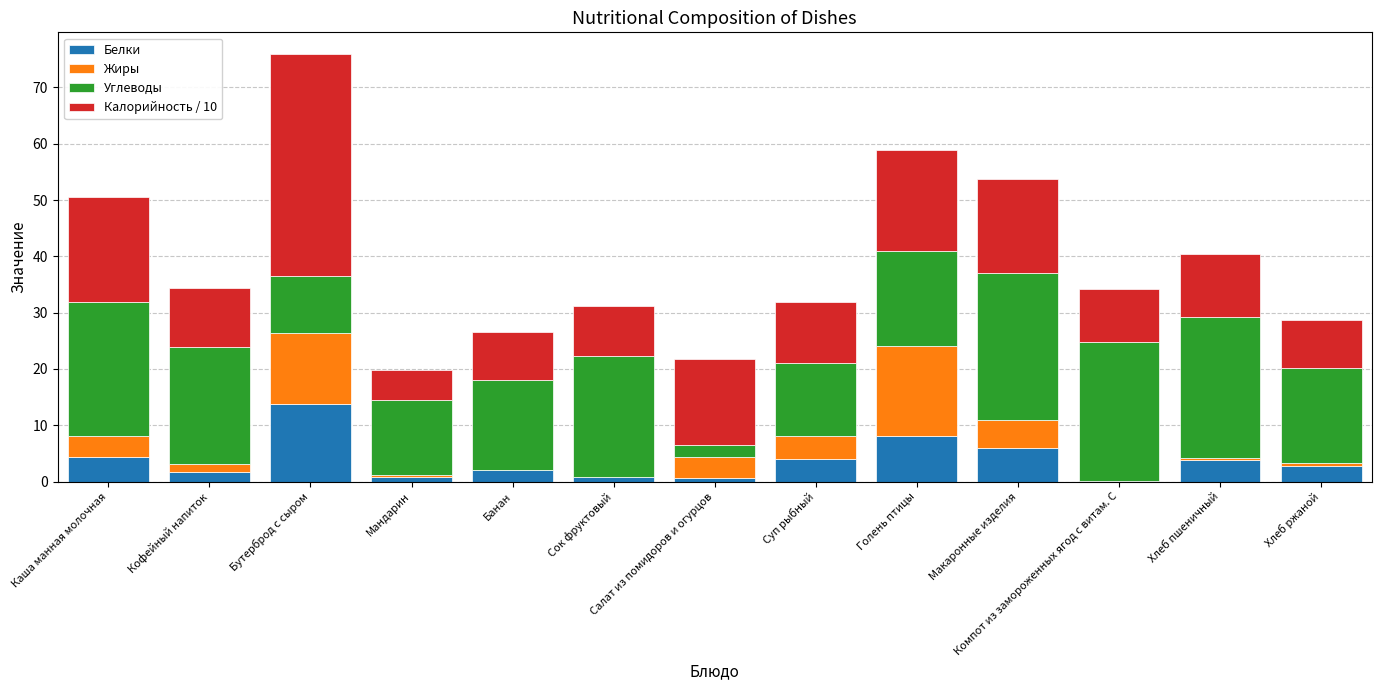

Are the bars grouped side by side (vs. stacked)?

No